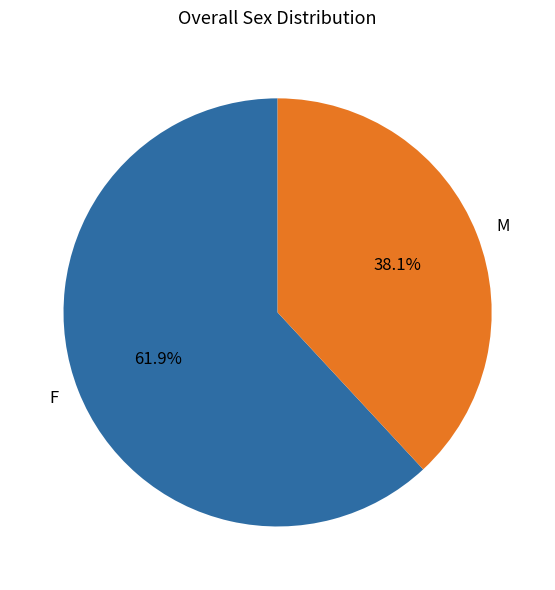

Count the number of slices in the pie.

2